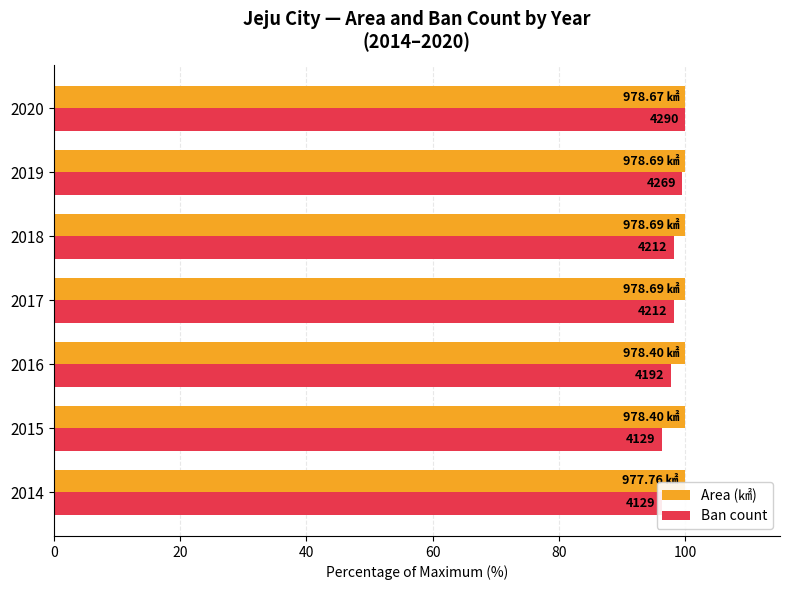

What are all the series names shown in the legend?

Area (㎢), Ban count